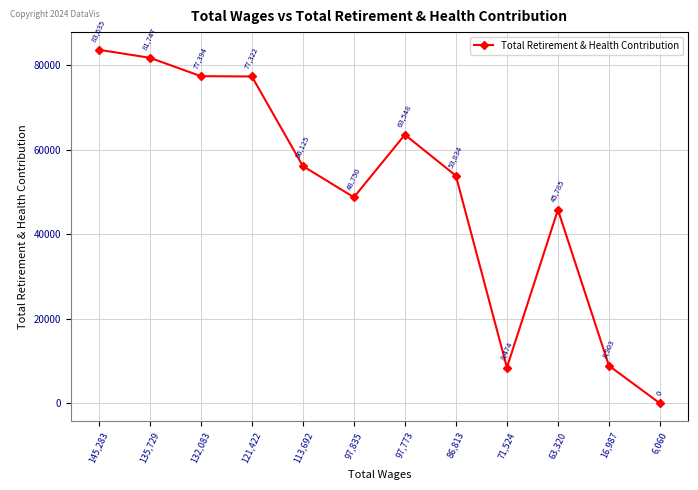

What is the difference between the values at 113,692 and 121,422?

21197